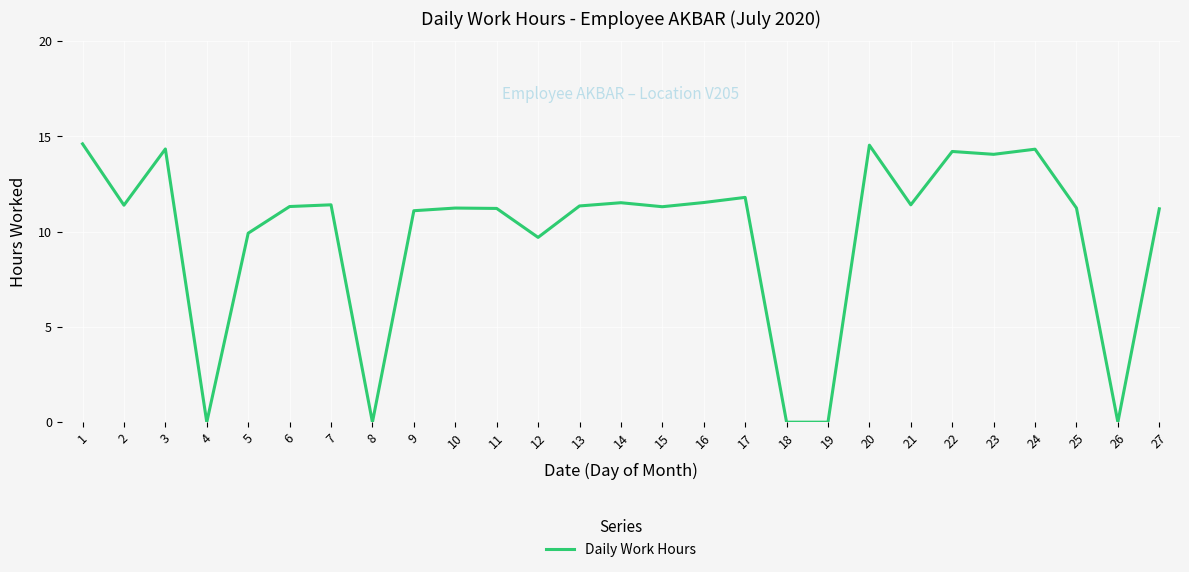

What is the maximum value shown in the chart?

14.6